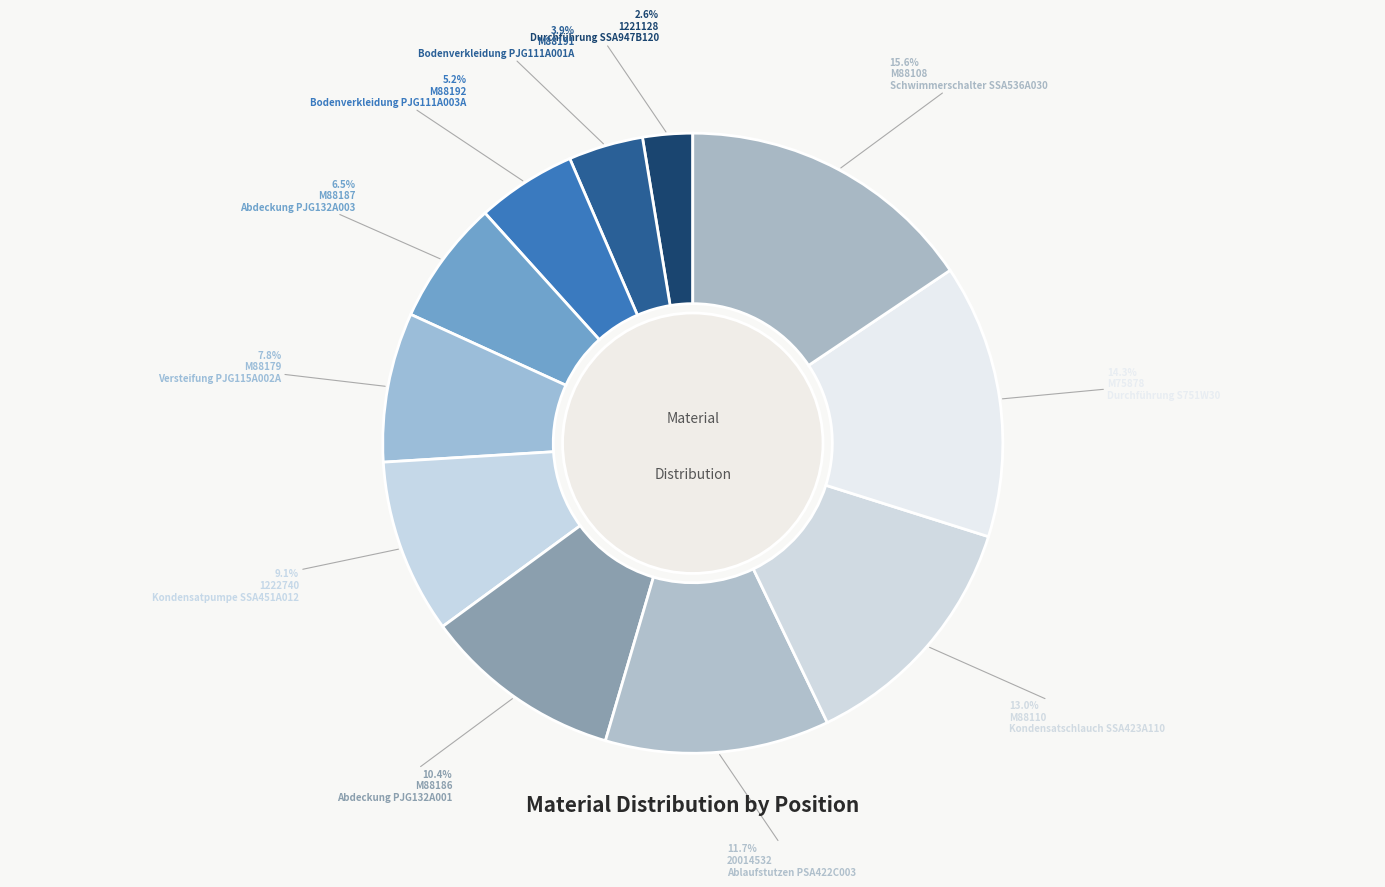

Is there a majority slice in this chart?

No